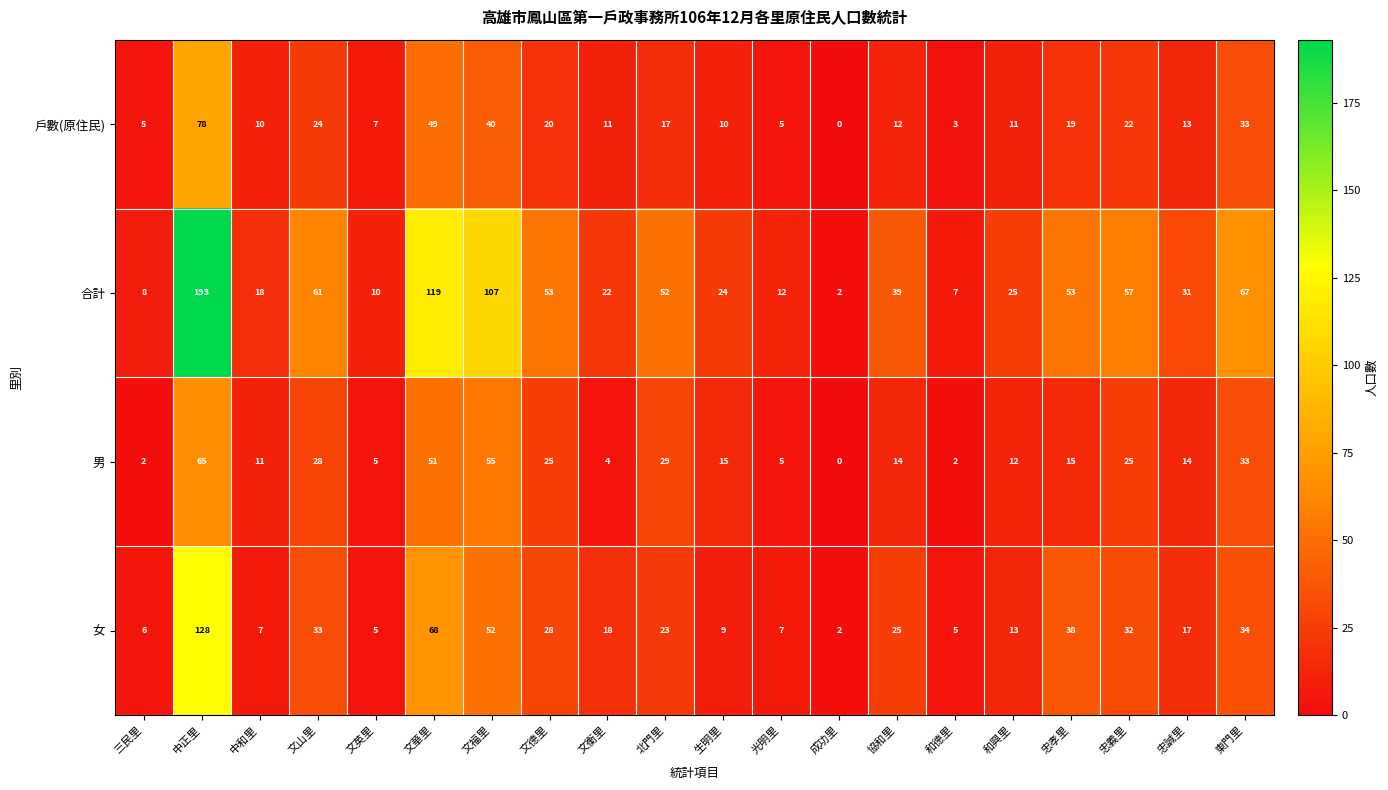

Which label corresponds to the largest value in the chart?

中正里